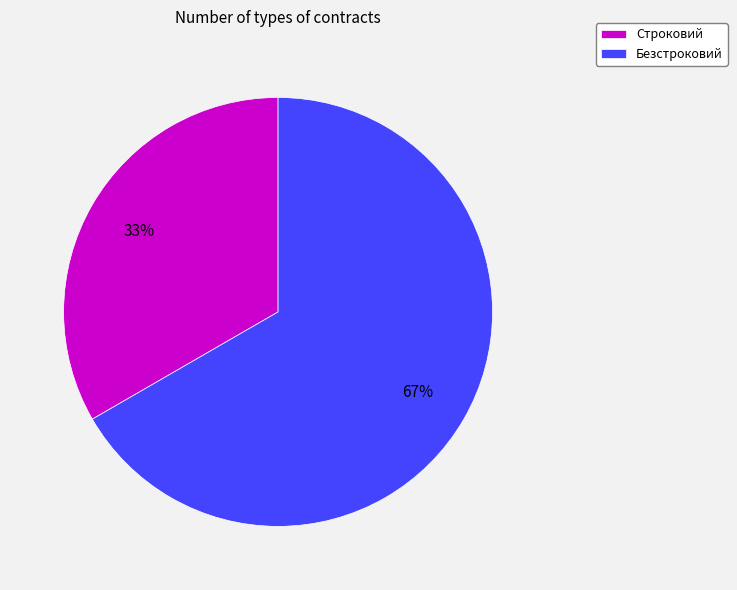

Rank the categories by value from lowest to highest.

Строковий, Безстроковий